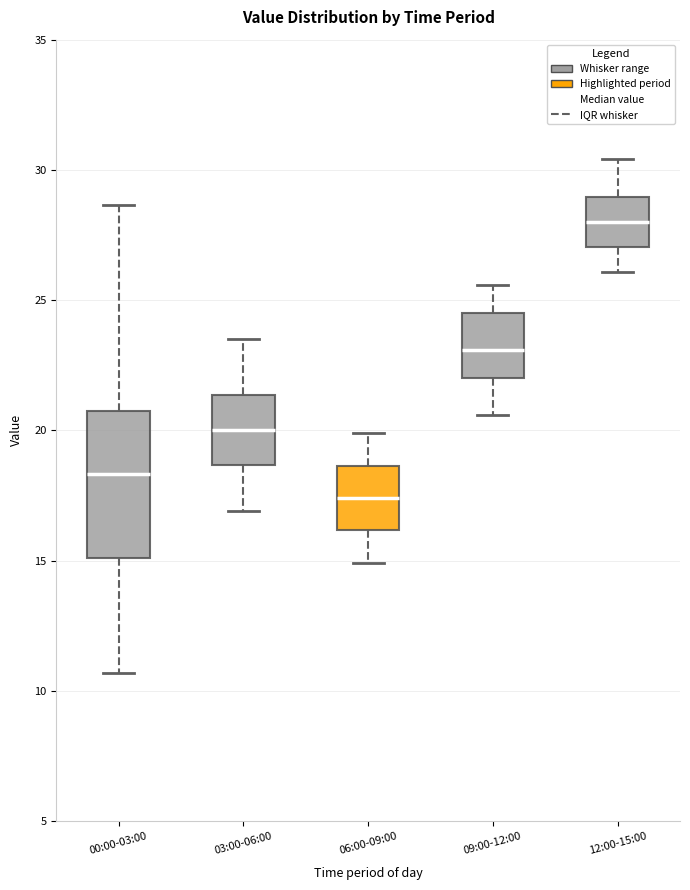

Where does the lower whisker of the box for 00:00-03:00 end on the y-axis? The values are not printed on the chart, so give them approximately, as read against the axis.

10.5